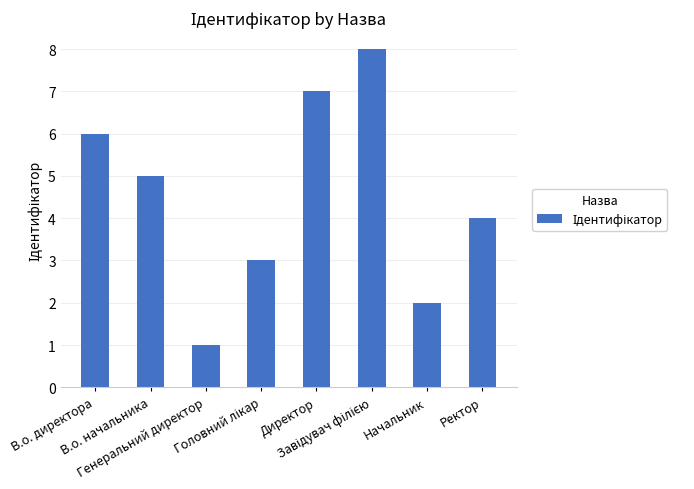

What is the sum of all values?

36